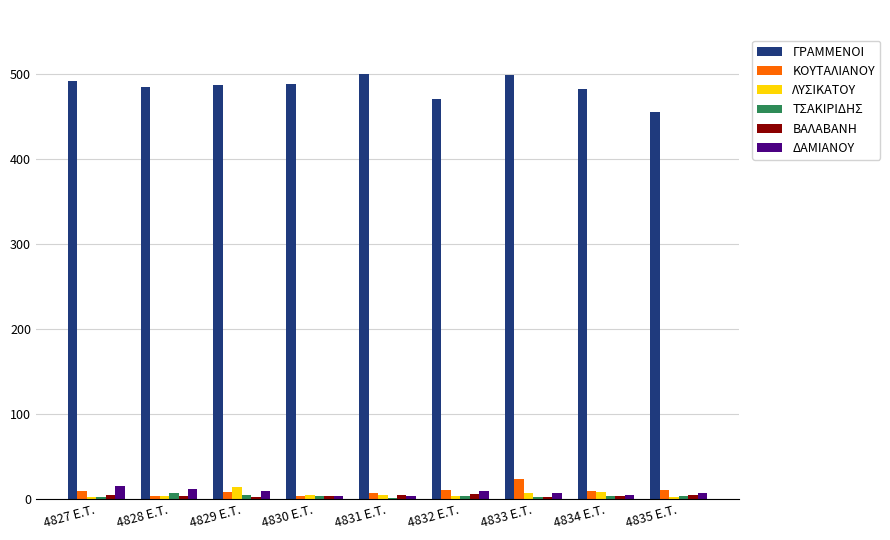

What is the sum of all ΚΟΥΤΑΛΙΑΝΟΥ values?

85